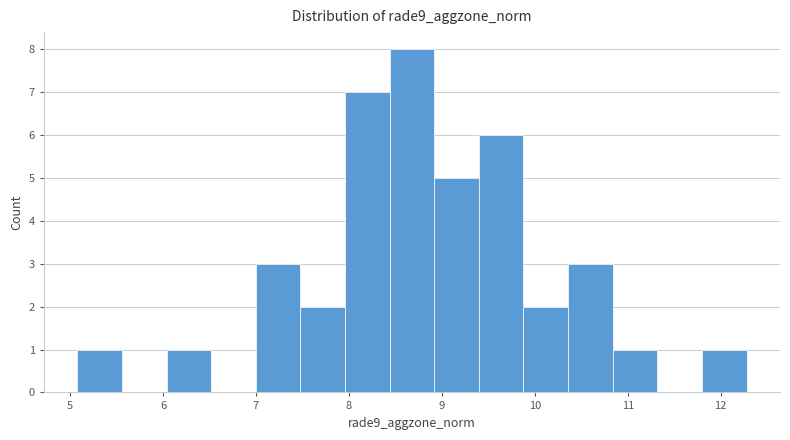

Reading left to right, transcribe this chart: for each bar, give the range it covers on the x-axis and its height. Neither the bar edges nor the heights are printed on the chart, so give them approximately, as read against the axes.

5.1 to 5.6: 1
5.6 to 6.0: 0
6.0 to 6.5: 1
6.5 to 7.0: 0
7.0 to 7.5: 3
7.5 to 8.0: 2
8.0 to 8.4: 7
8.4 to 8.9: 8
8.9 to 9.4: 5
9.4 to 9.9: 6
9.9 to 10.4: 2
10.4 to 10.8: 3
10.8 to 11.3: 1
11.3 to 11.8: 0
11.8 to 12.3: 1